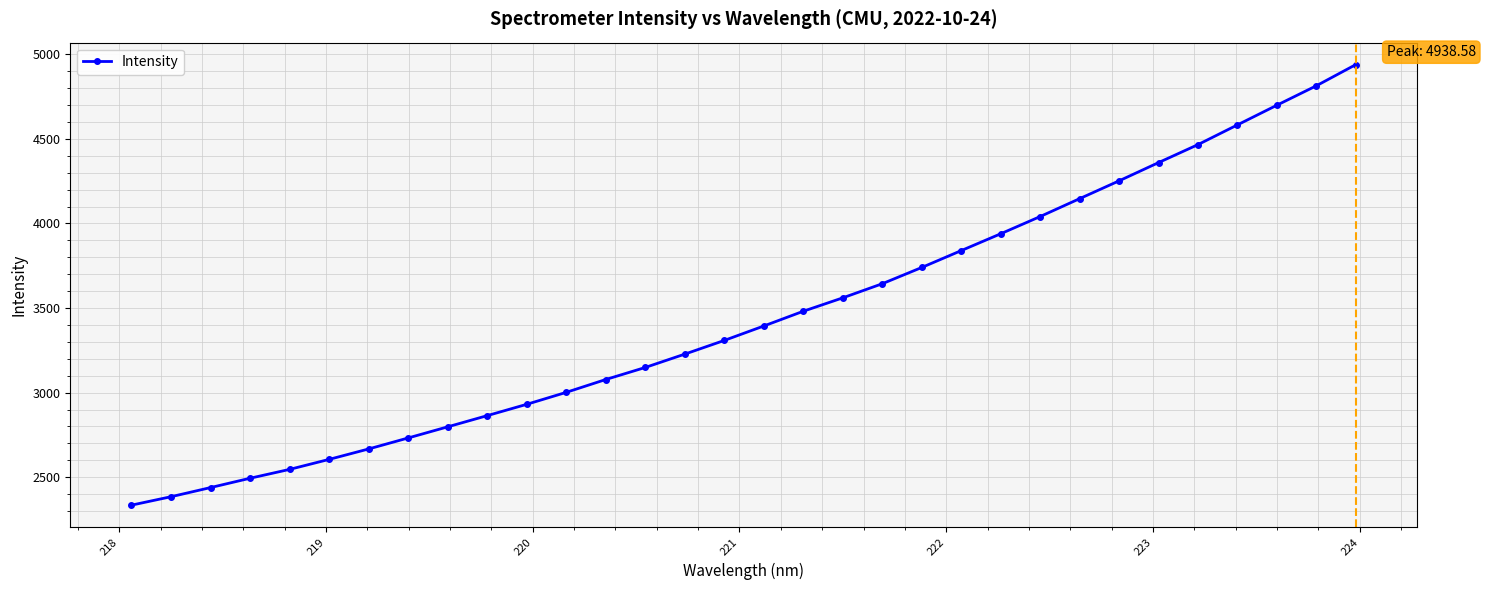

What is the average value?

3451.7